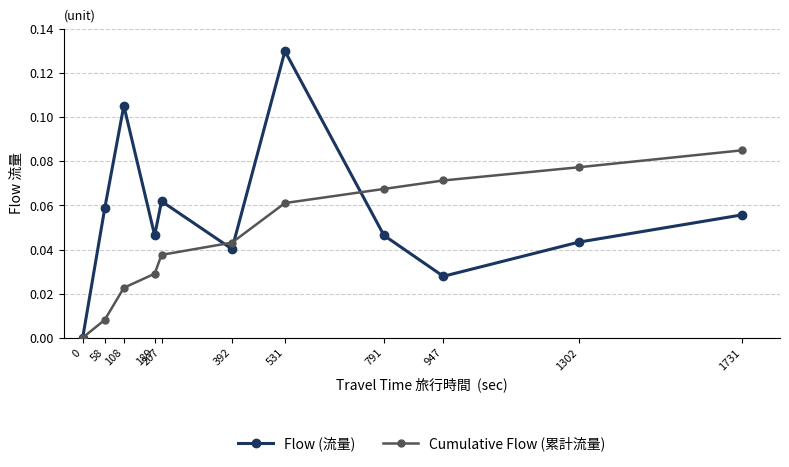

True or false: Cumulative Flow (累計流量) and Flow (流量) intersect in this chart.

True